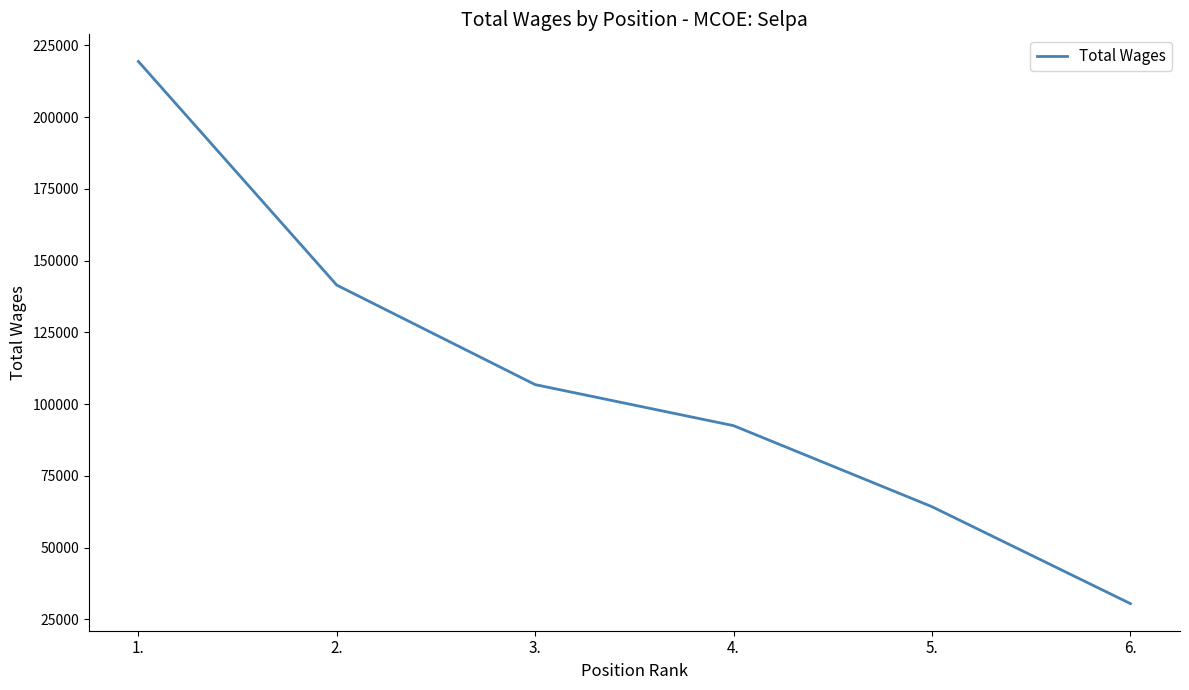

What is the smallest value displayed?

30496